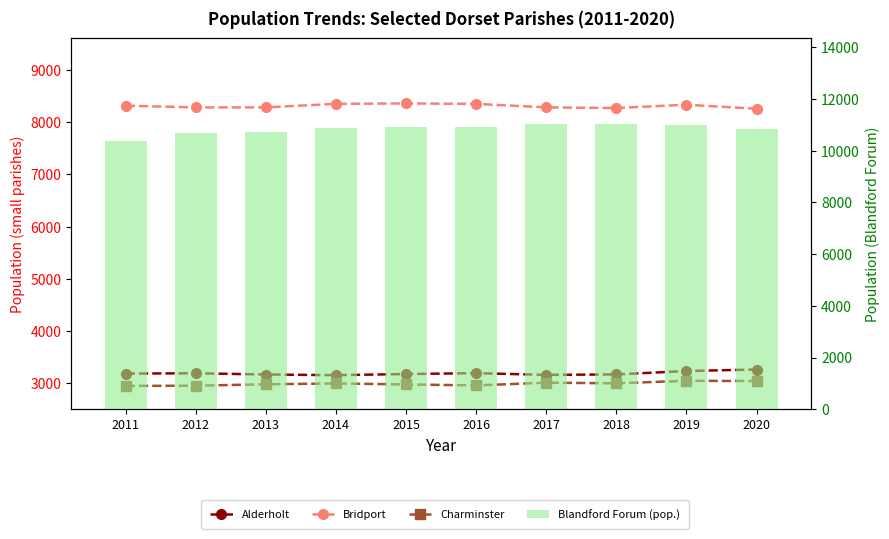

Reading left to right, extract all data points from this chart.

Alderholt: 3184	3190	3166	3154	3175	3192	3159	3168	3233	3262
Bridport: 8316	8284	8284	8352	8360	8351	8284	8272	8335	8258
Charminster: 2948	2952	2979	2995	2976	2957	3010	2997	3046	3041
Blandford Forum (pop.): 10382	10660	10730	10866	10924	10927	11013	11040	10992	10824